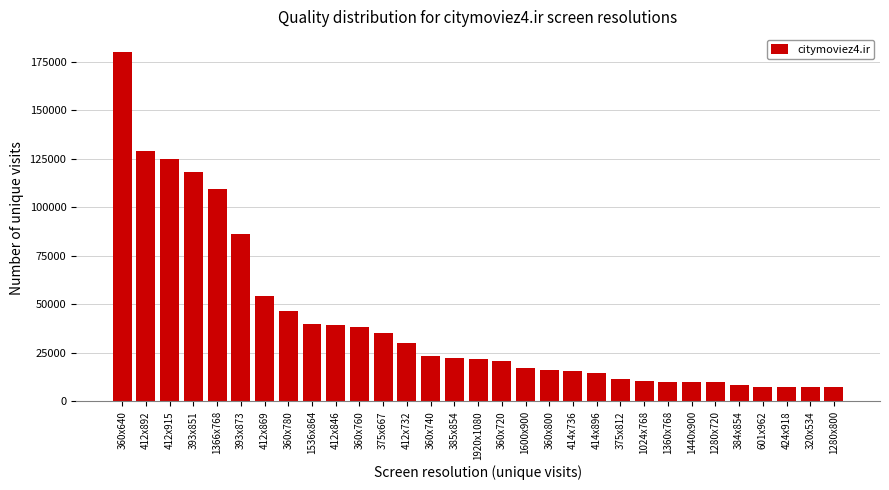

Approximately how many times larger is the value at 1366x768 compared to 601x962?

14.5